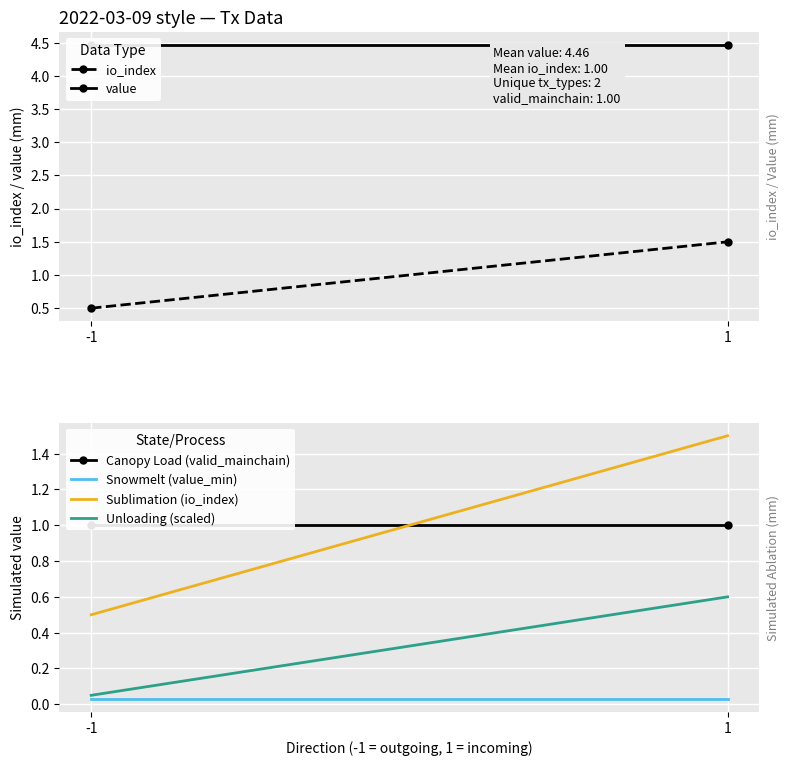

What is the difference between the highest and lowest values at 1?

4.4